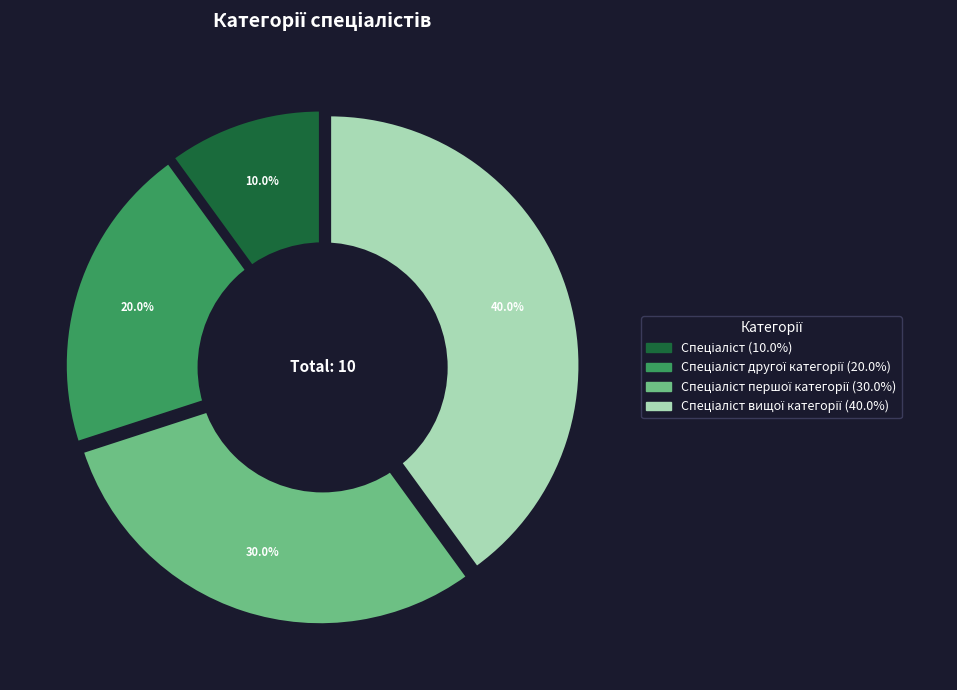

Is there a majority slice in this chart?

No